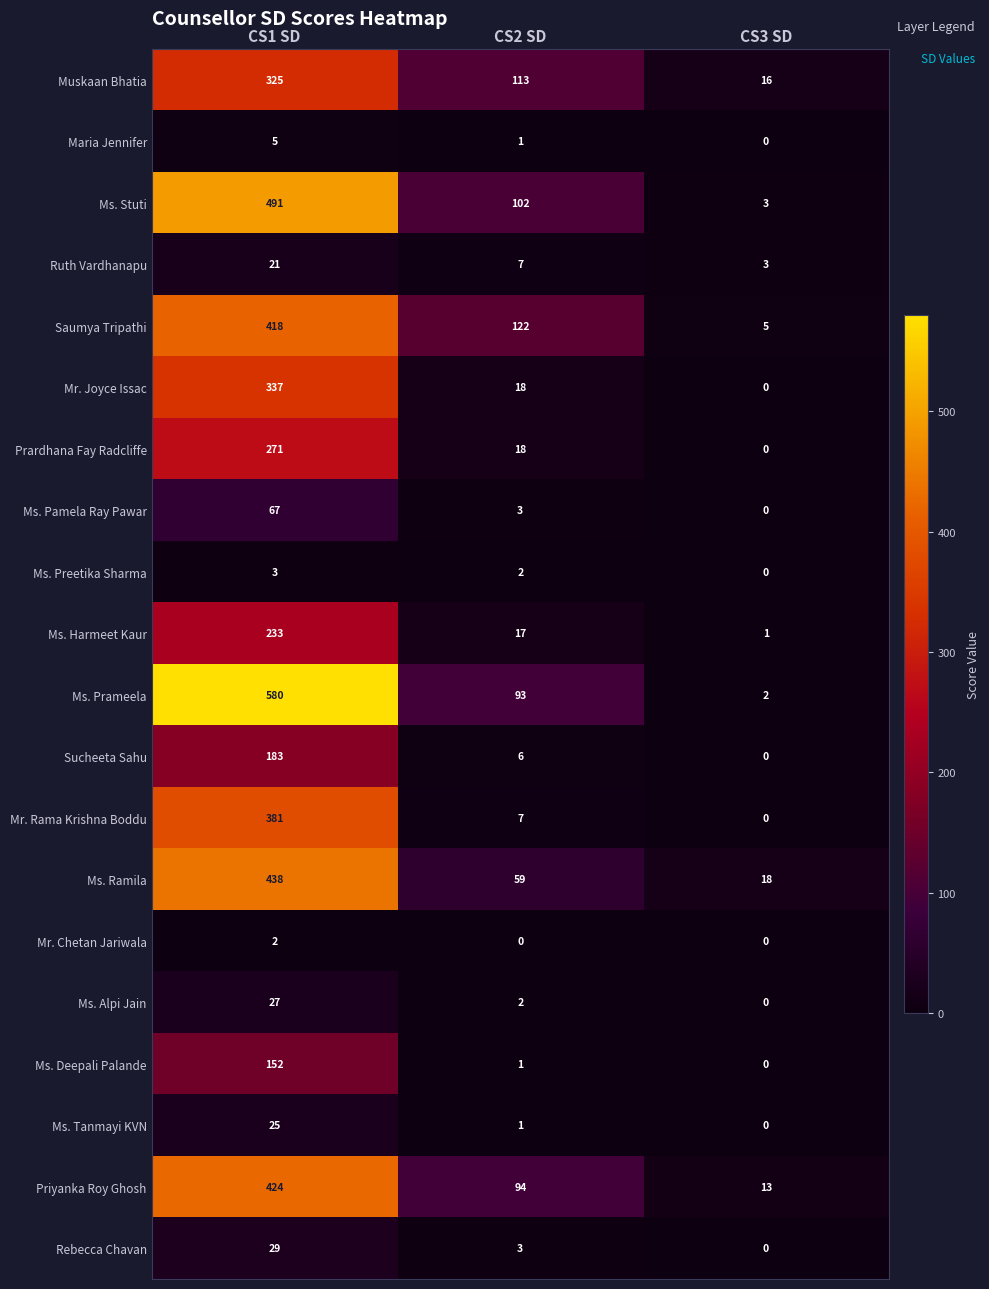

Where does the Ms. Harmeet Kaur series first go above 17?

CS1 SD